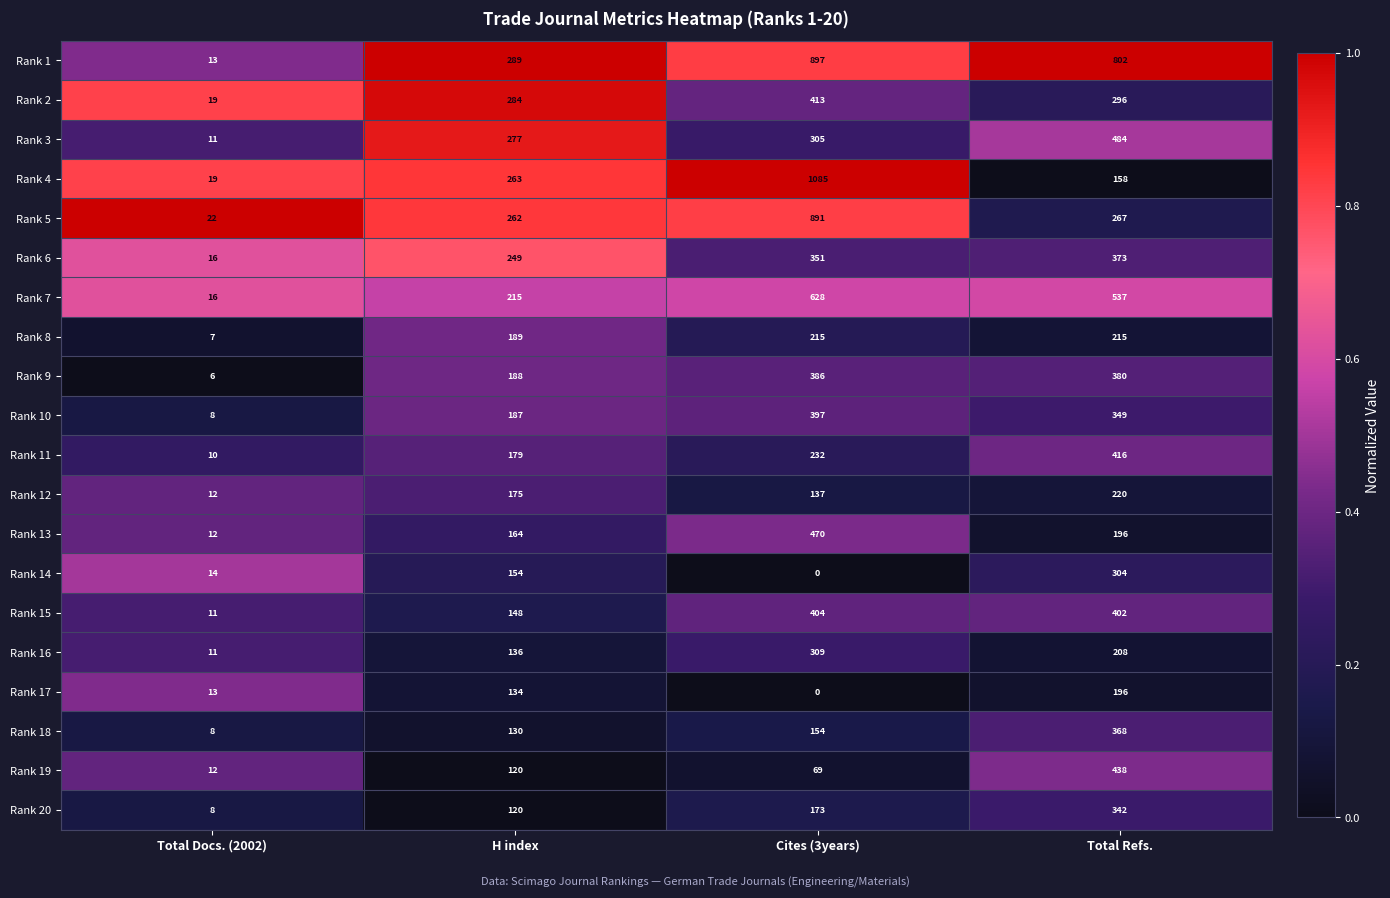

True or false: Rank 16 has a value of 208 at Total Refs..

True